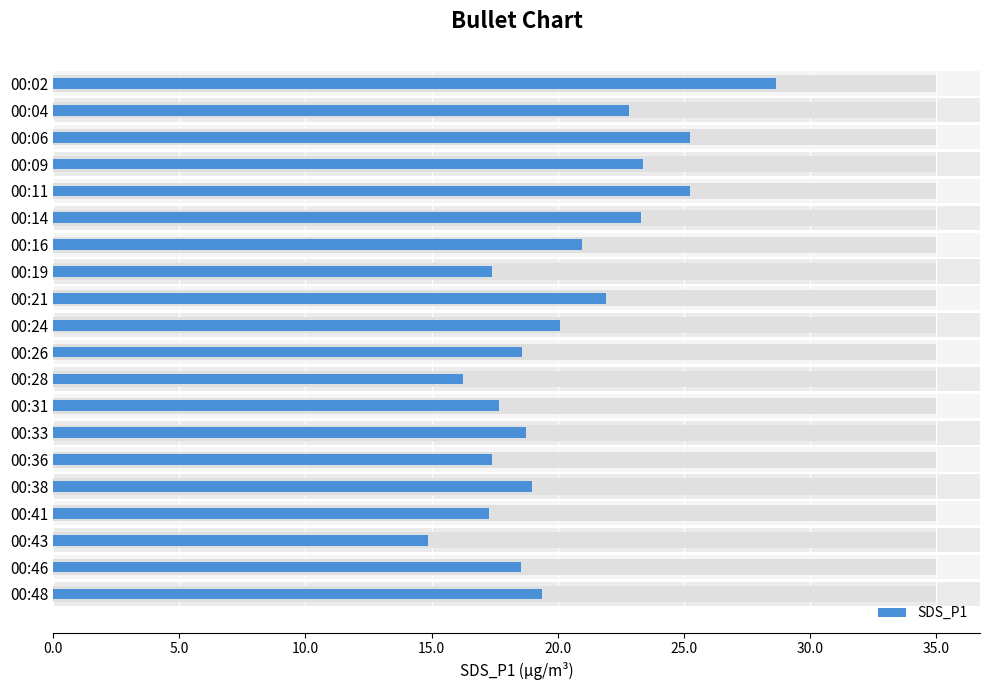

Reading right to left, transcribe all the data shown in this chart.

19.4	18.6	14.8	17.3	19.0	17.4	18.8	17.7	16.2	18.6	20.1	21.9	17.4	21.0	23.3	25.3	23.4	25.3	22.9	28.6